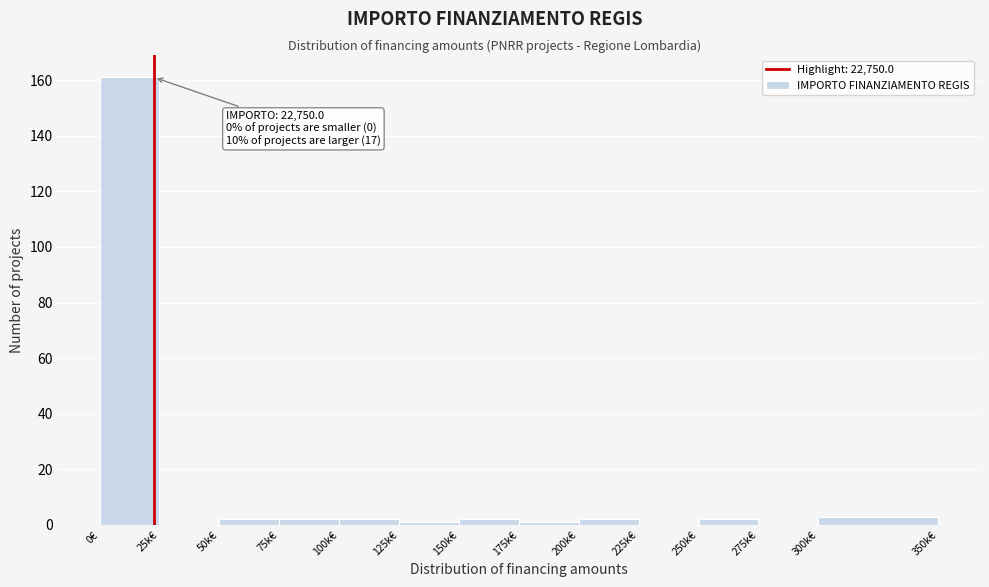

Reading right to left, what are all the values shown in this chart?

300k€=3	275k€=0	250k€=2	225k€=0	200k€=2	175k€=1	150k€=2	125k€=1	100k€=2	75k€=2	50k€=2	25k€=0	0€=161